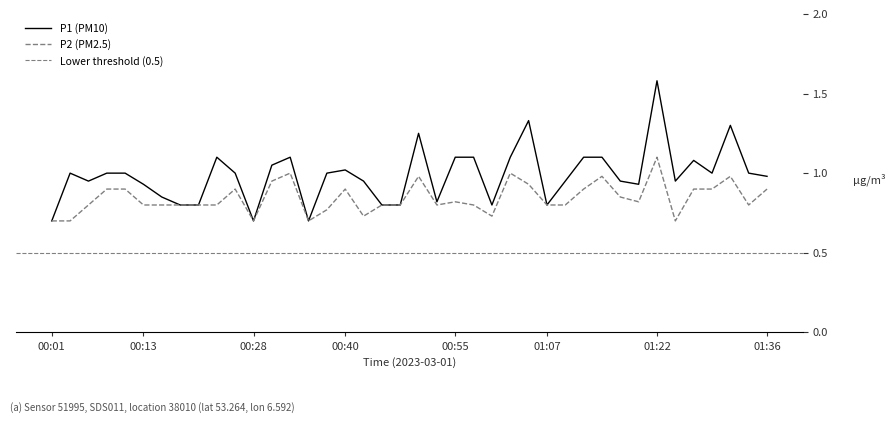

What is the greatest value displayed?

1.6